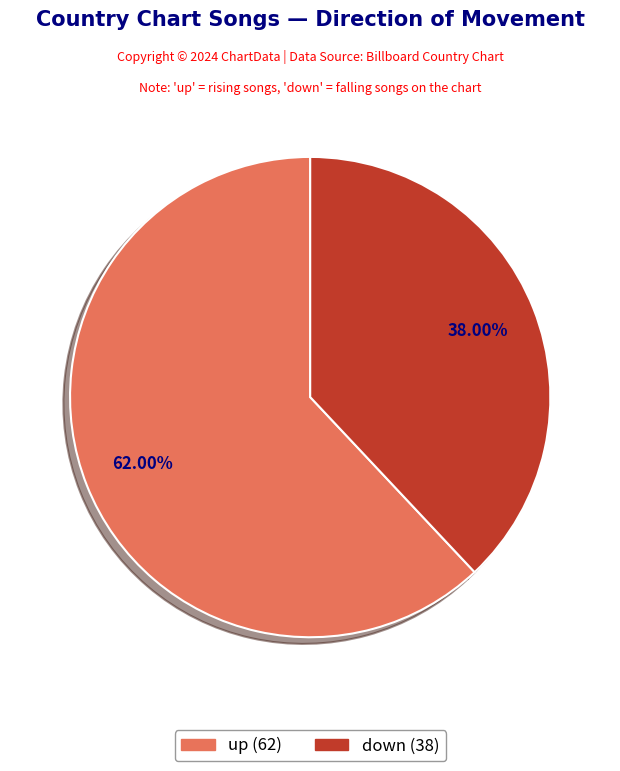

Rank the categories by value from lowest to highest.

down, up